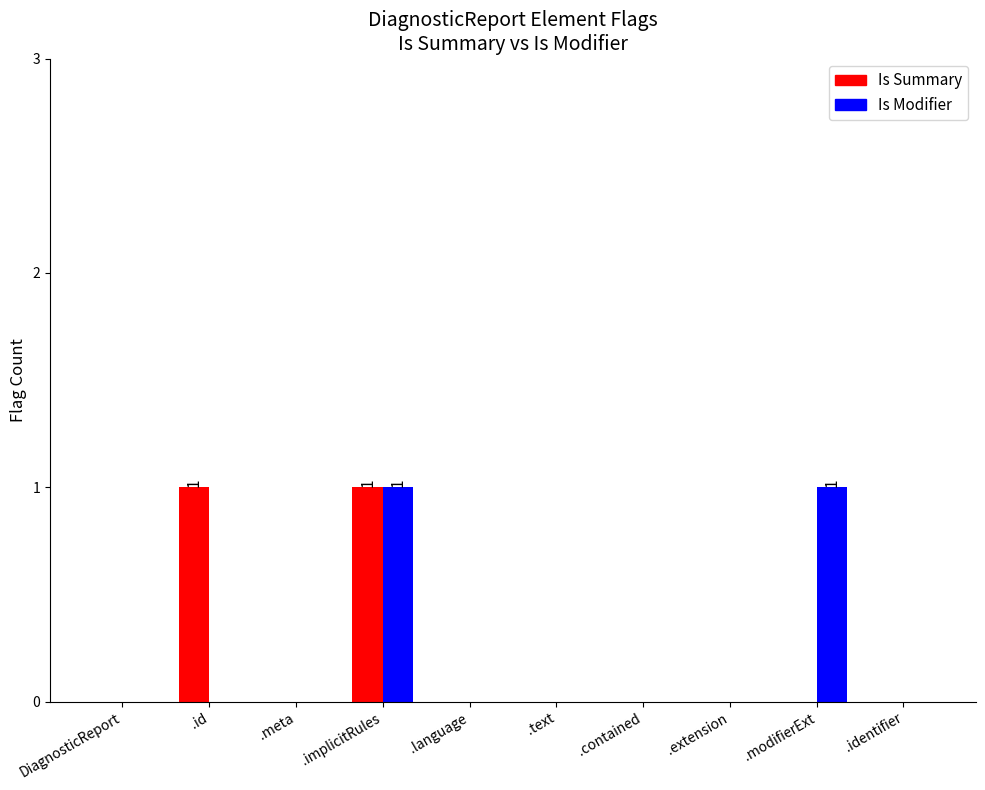

At which category is the sum across all series the highest?

.implicitRules